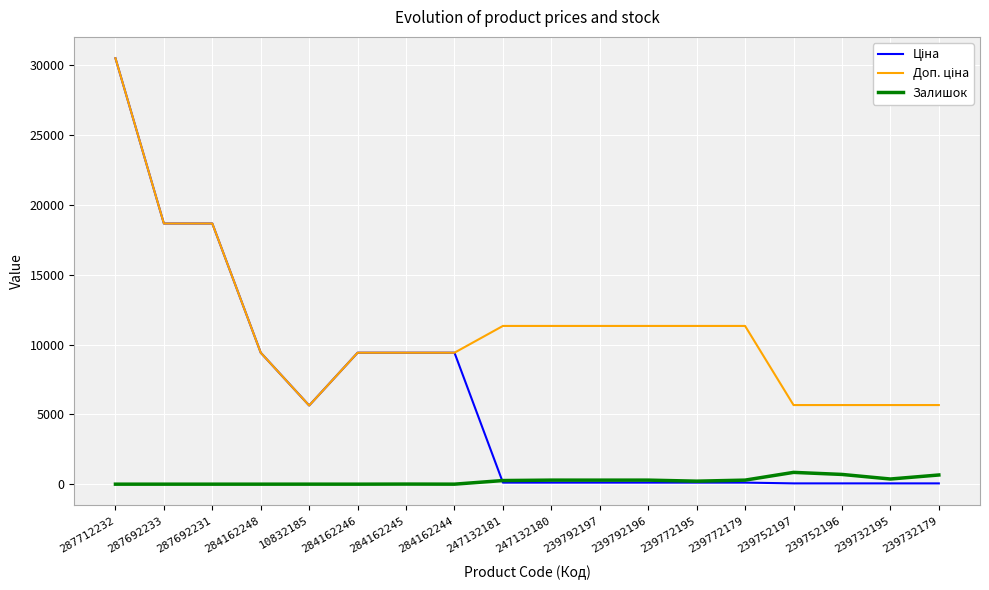

What is the total value across all series at 239732179?

6381.7